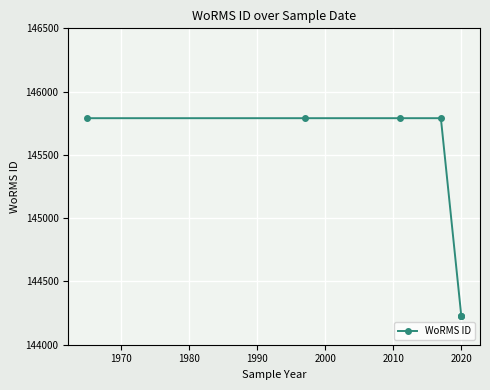

What is the value of the 1st point from the left?

145790